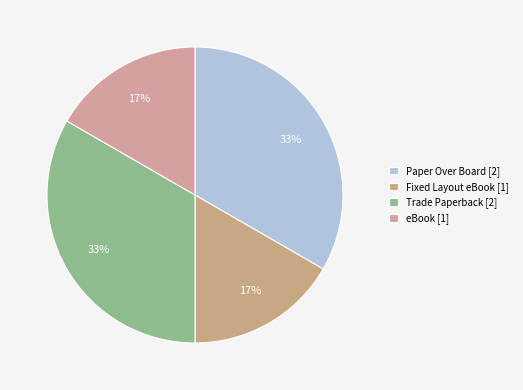

How many slices are in this pie chart?

4